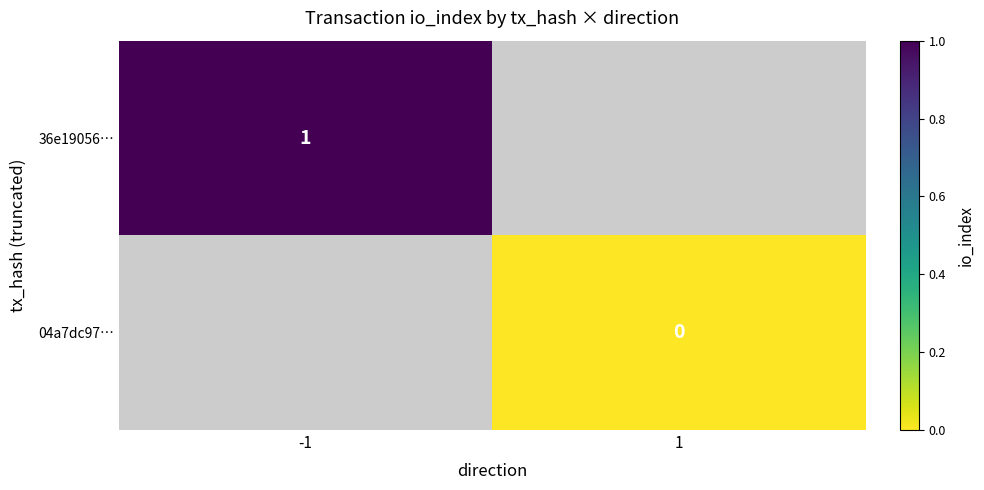

Which label corresponds to the largest value in the chart?

-1